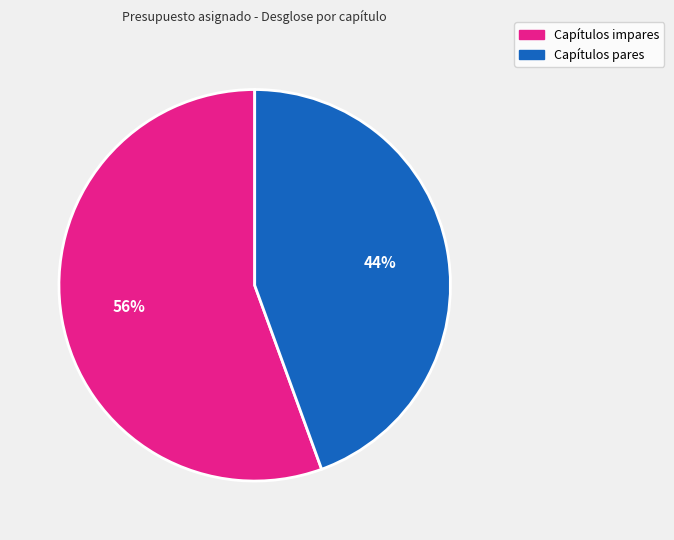

Which slice is the largest?

Capítulos impares